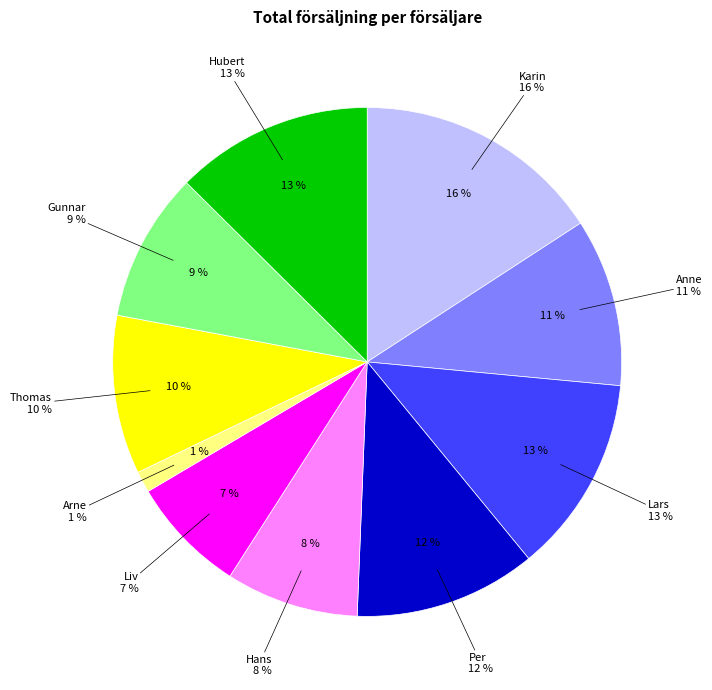

What percentage is NOT represented by Anne?

89.3%